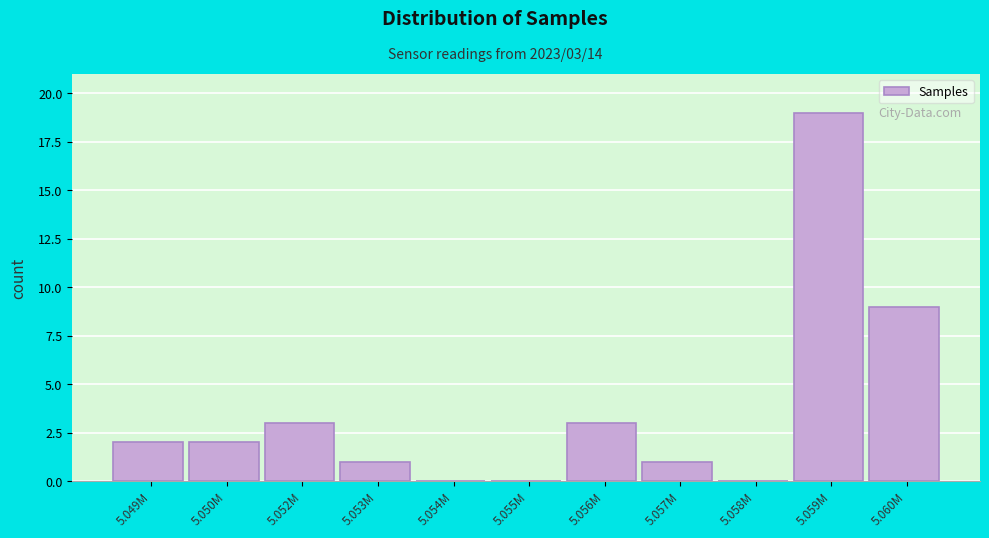

Reading right to left, list all the values displayed in this chart.

5.060M=9	5.059M=19	5.058M=0	5.057M=1	5.056M=3	5.055M=0	5.054M=0	5.053M=1	5.052M=3	5.050M=2	5.049M=2